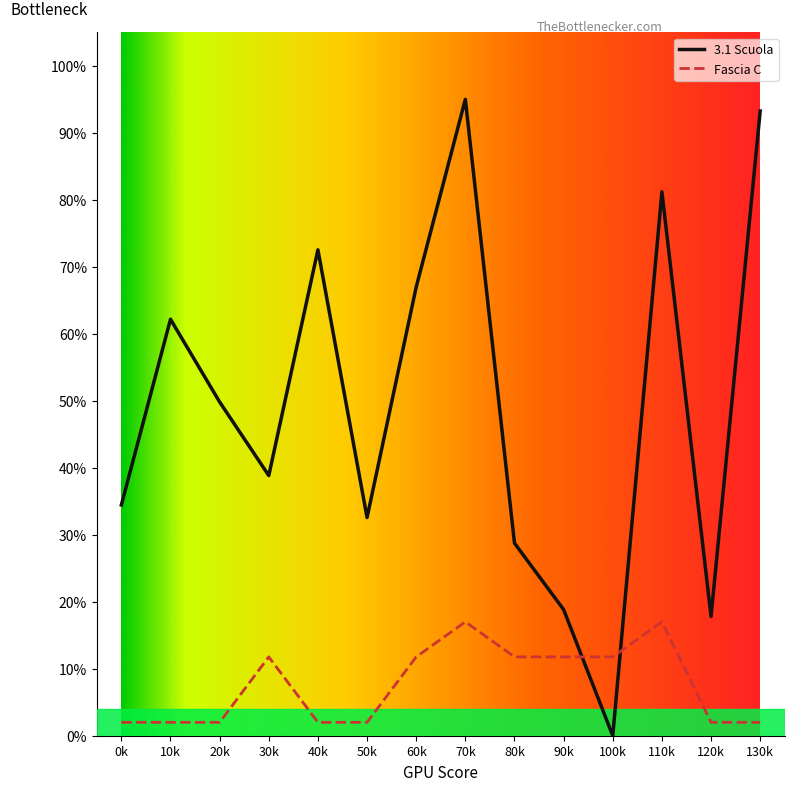

Reading left to right, list all the values displayed in this chart.

3.1 Scuola: 0.3	0.6	0.5	0.4	0.7	0.3	0.7	0.9	0.3	0.2	0.0	0.8	0.2	0.9
Fascia C: 0.0	0.0	0.0	0.1	0.0	0.0	0.1	0.2	0.1	0.1	0.1	0.2	0.0	0.0